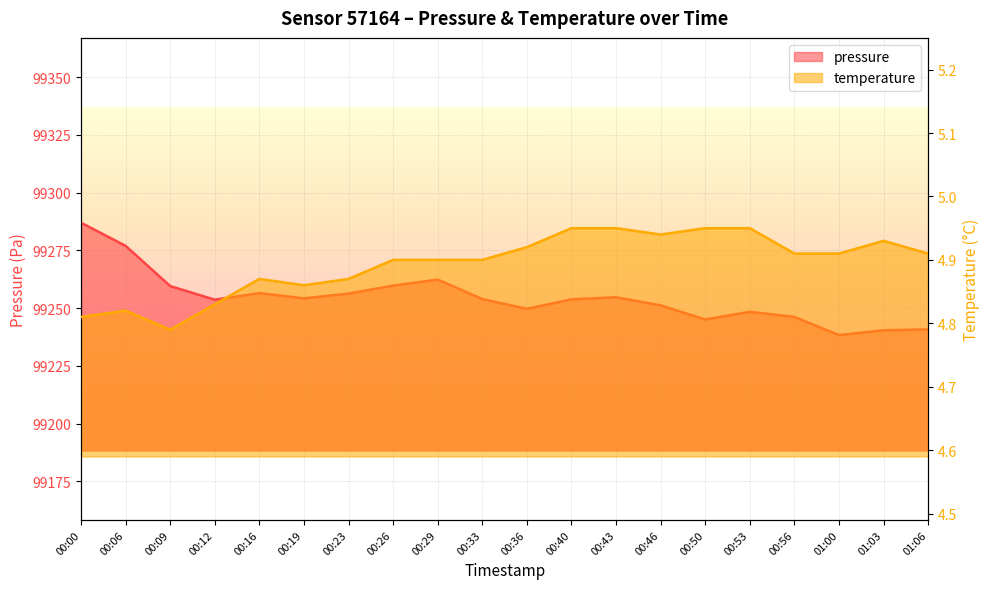

Reading left to right, transcribe all the data shown in this chart.

pressure: 99286.9	99276.9	99259.6	99253.6	99256.5	99254.2	99256.3	99259.7	99262.3	99253.9	99249.7	99253.8	99254.7	99251.2	99245.1	99248.4	99246.2	99238.3	99240.4	99240.8
temperature: 4.8	4.8	4.8	4.8	4.9	4.9	4.9	4.9	4.9	4.9	4.9	5.0	5.0	4.9	5.0	5.0	4.9	4.9	4.9	4.9